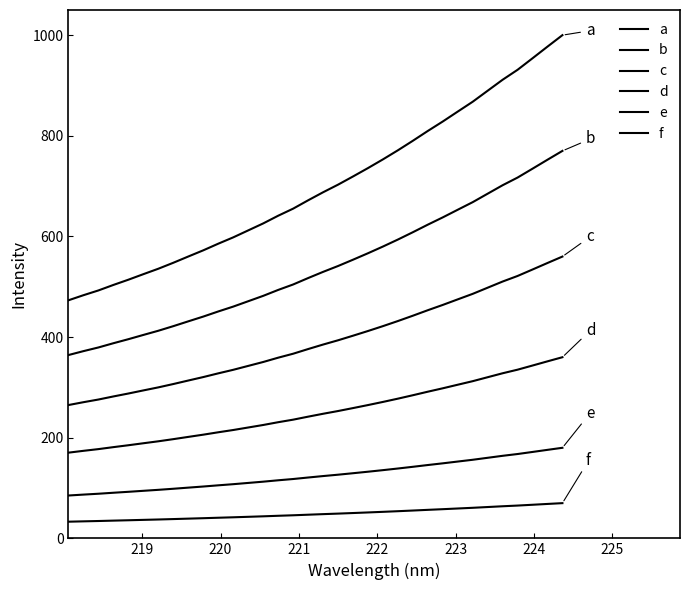

How many lines are shown in the chart?

6